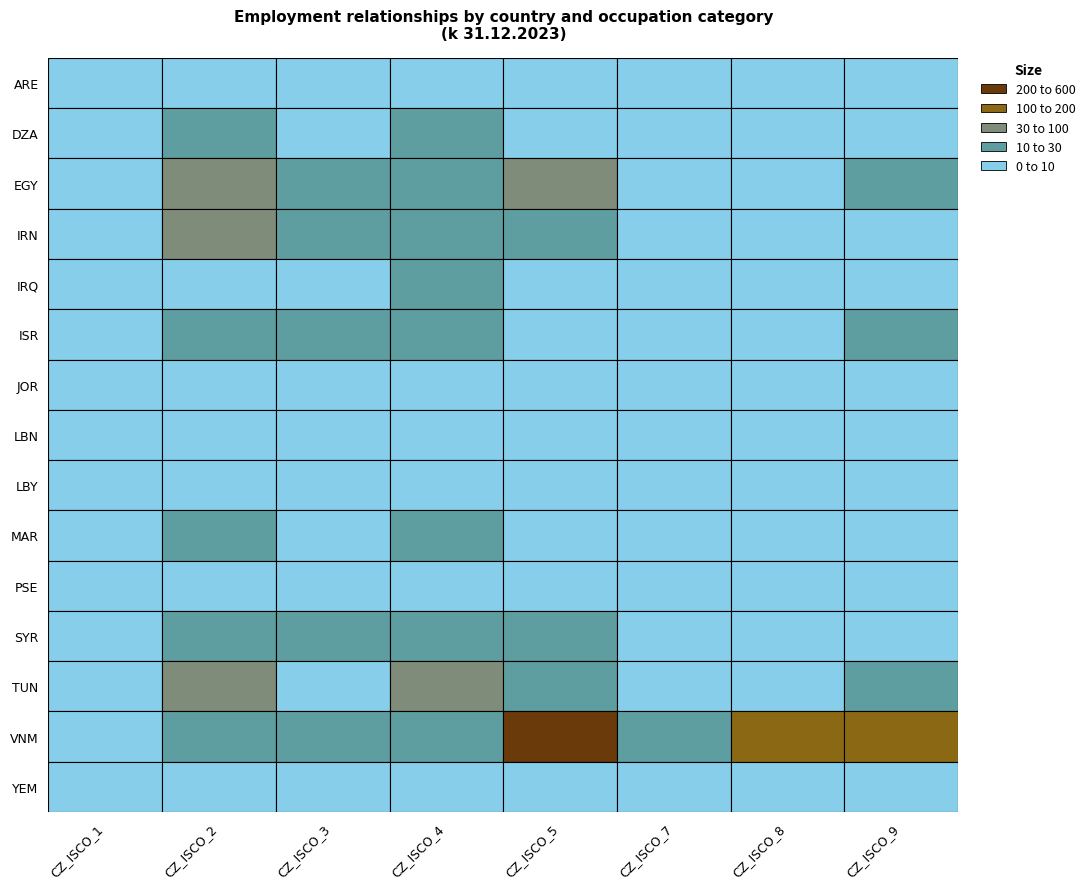

Reading left to right, list all the values displayed in this chart.

ARE: CZ_ISCO_1=0	CZ_ISCO_2=0	CZ_ISCO_3=0	CZ_ISCO_4=1	CZ_ISCO_5=0	CZ_ISCO_7=0	CZ_ISCO_8=0	CZ_ISCO_9=0
DZA: CZ_ISCO_1=1	CZ_ISCO_2=10	CZ_ISCO_3=4	CZ_ISCO_4=16	CZ_ISCO_5=6	CZ_ISCO_7=0	CZ_ISCO_8=1	CZ_ISCO_9=4
EGY: CZ_ISCO_1=1	CZ_ISCO_2=94	CZ_ISCO_3=19	CZ_ISCO_4=21	CZ_ISCO_5=35	CZ_ISCO_7=3	CZ_ISCO_8=5	CZ_ISCO_9=12
IRN: CZ_ISCO_1=0	CZ_ISCO_2=41	CZ_ISCO_3=17	CZ_ISCO_4=13	CZ_ISCO_5=12	CZ_ISCO_7=0	CZ_ISCO_8=3	CZ_ISCO_9=3
IRQ: CZ_ISCO_1=3	CZ_ISCO_2=6	CZ_ISCO_3=3	CZ_ISCO_4=23	CZ_ISCO_5=4	CZ_ISCO_7=0	CZ_ISCO_8=1	CZ_ISCO_9=4
ISR: CZ_ISCO_1=1	CZ_ISCO_2=13	CZ_ISCO_3=12	CZ_ISCO_4=15	CZ_ISCO_5=5	CZ_ISCO_7=4	CZ_ISCO_8=6	CZ_ISCO_9=10
JOR: CZ_ISCO_1=0	CZ_ISCO_2=7	CZ_ISCO_3=4	CZ_ISCO_4=4	CZ_ISCO_5=2	CZ_ISCO_7=1	CZ_ISCO_8=0	CZ_ISCO_9=0
LBN: CZ_ISCO_1=2	CZ_ISCO_2=3	CZ_ISCO_3=4	CZ_ISCO_4=6	CZ_ISCO_5=1	CZ_ISCO_7=0	CZ_ISCO_8=0	CZ_ISCO_9=0
LBY: CZ_ISCO_1=1	CZ_ISCO_2=0	CZ_ISCO_3=1	CZ_ISCO_4=2	CZ_ISCO_5=2	CZ_ISCO_7=1	CZ_ISCO_8=0	CZ_ISCO_9=0
MAR: CZ_ISCO_1=1	CZ_ISCO_2=29	CZ_ISCO_3=7	CZ_ISCO_4=21	CZ_ISCO_5=2	CZ_ISCO_7=0	CZ_ISCO_8=3	CZ_ISCO_9=0
PSE: CZ_ISCO_1=0	CZ_ISCO_2=2	CZ_ISCO_3=1	CZ_ISCO_4=3	CZ_ISCO_5=0	CZ_ISCO_7=1	CZ_ISCO_8=0	CZ_ISCO_9=2
SYR: CZ_ISCO_1=0	CZ_ISCO_2=24	CZ_ISCO_3=13	CZ_ISCO_4=13	CZ_ISCO_5=27	CZ_ISCO_7=0	CZ_ISCO_8=2	CZ_ISCO_9=4
TUN: CZ_ISCO_1=0	CZ_ISCO_2=63	CZ_ISCO_3=7	CZ_ISCO_4=37	CZ_ISCO_5=14	CZ_ISCO_7=0	CZ_ISCO_8=4	CZ_ISCO_9=20
VNM: CZ_ISCO_1=9	CZ_ISCO_2=17	CZ_ISCO_3=17	CZ_ISCO_4=25	CZ_ISCO_5=490	CZ_ISCO_7=13	CZ_ISCO_8=100	CZ_ISCO_9=134
YEM: CZ_ISCO_1=0	CZ_ISCO_2=5	CZ_ISCO_3=0	CZ_ISCO_4=2	CZ_ISCO_5=0	CZ_ISCO_7=0	CZ_ISCO_8=0	CZ_ISCO_9=0